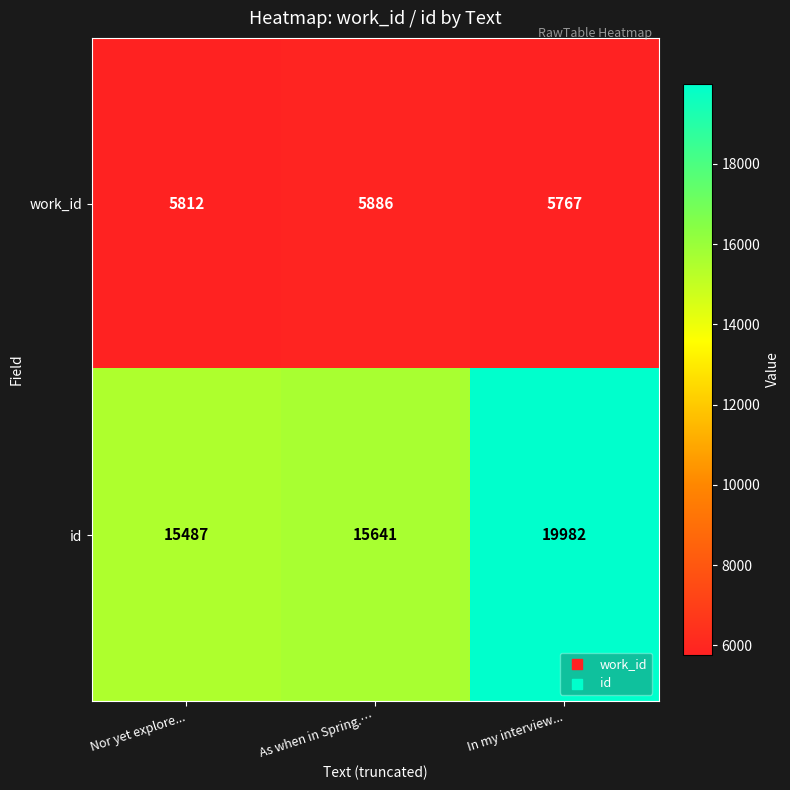

Which series has the largest range (max minus min)?

id